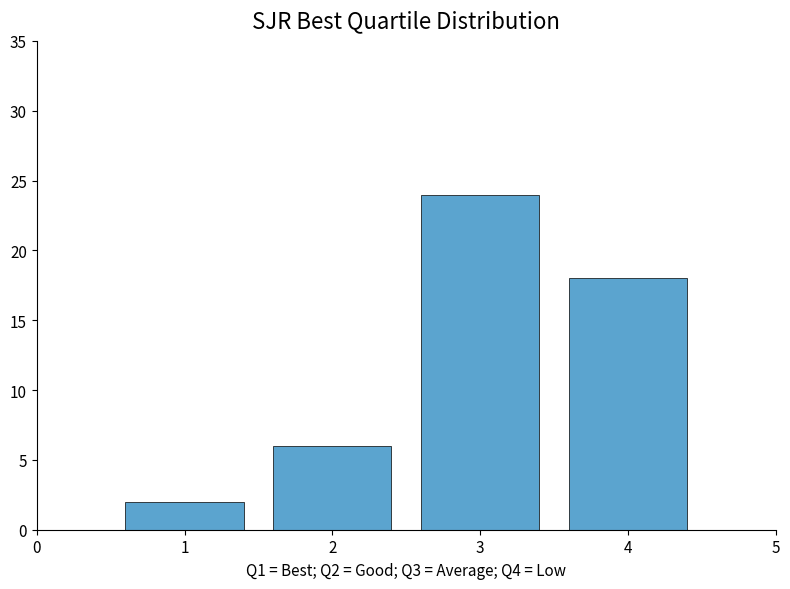

Reading left to right, list all the values displayed in this chart.

1=2	2=6	3=24	4=18